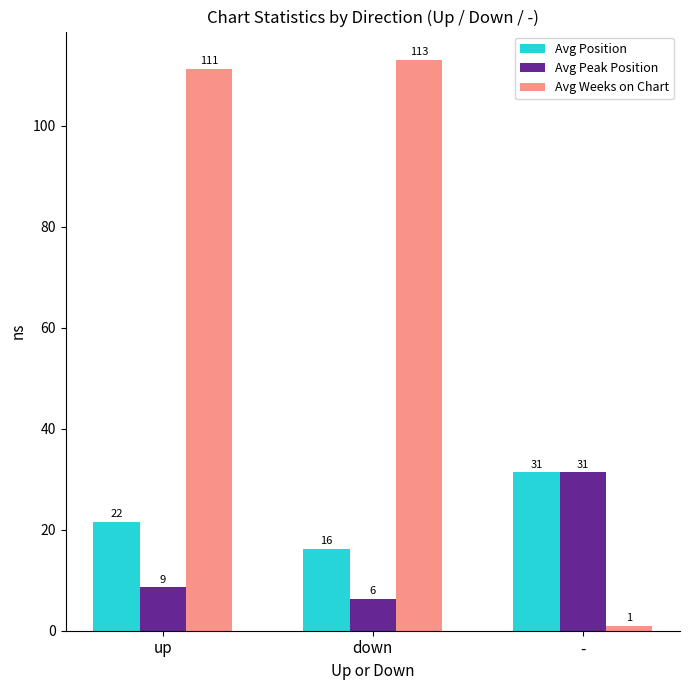

How many bars are there in total?

9